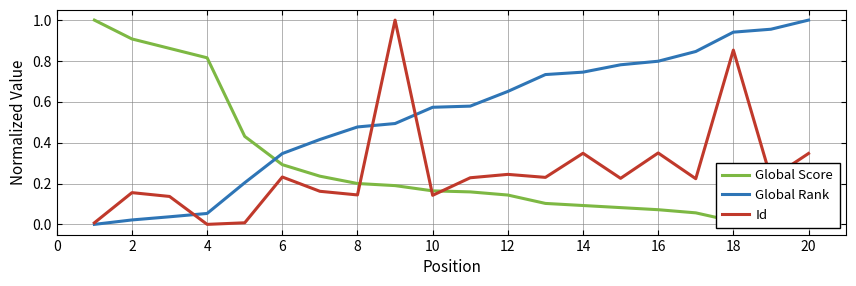

True or false: Global Rank has a value of 0.2 at 18.

False